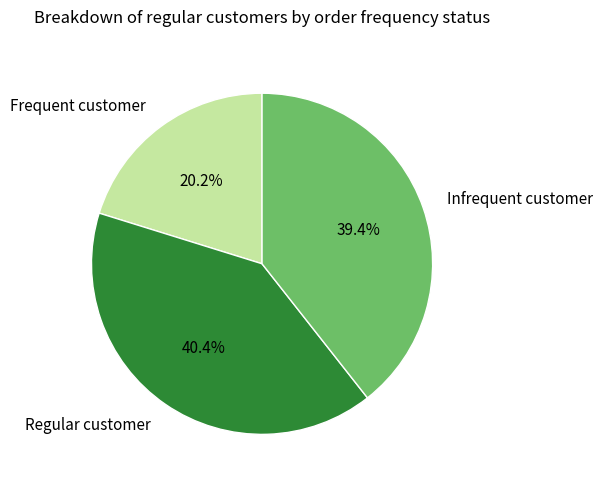

How much of the chart is everything except Infrequent customer?

60.6%